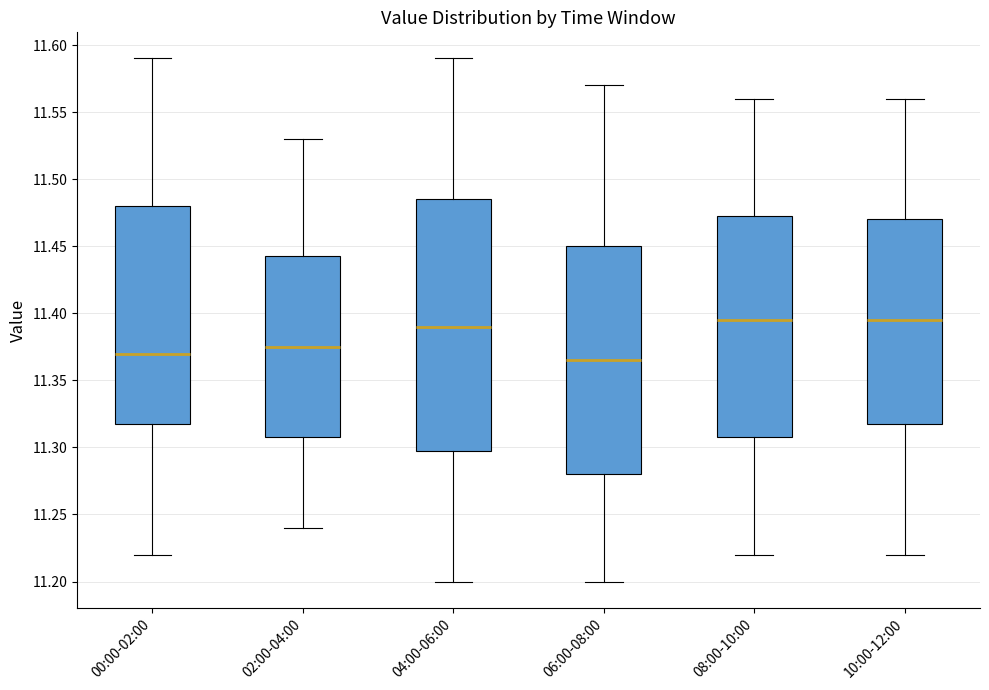

Reading left to right, read every box against the y-axis: the position of its median line, the range the box covers, and the ends of its whiskers. The values are not printed on the chart, so give them approximately, as read against the axis.

00:00-02:00: median 11.370, box 11.320 to 11.480, whiskers 11.220 to 11.590
02:00-04:00: median 11.375, box 11.310 to 11.445, whiskers 11.240 to 11.530
04:00-06:00: median 11.390, box 11.300 to 11.485, whiskers 11.200 to 11.590
06:00-08:00: median 11.365, box 11.280 to 11.450, whiskers 11.200 to 11.570
08:00-10:00: median 11.395, box 11.310 to 11.475, whiskers 11.220 to 11.560
10:00-12:00: median 11.395, box 11.320 to 11.470, whiskers 11.220 to 11.560